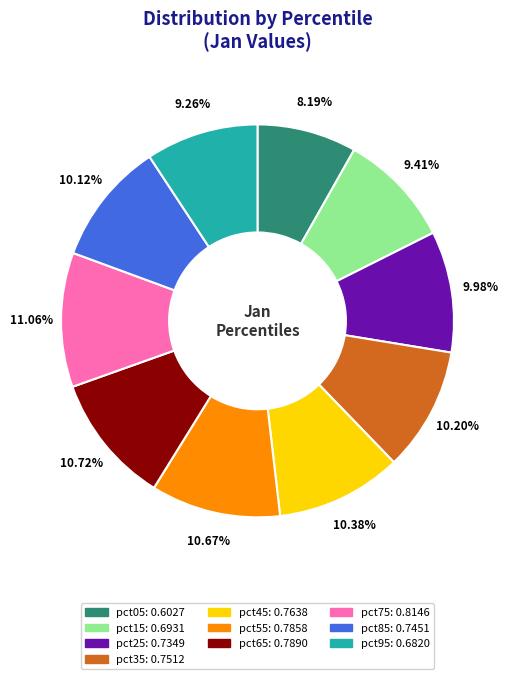

Count the number of slices in the pie.

10